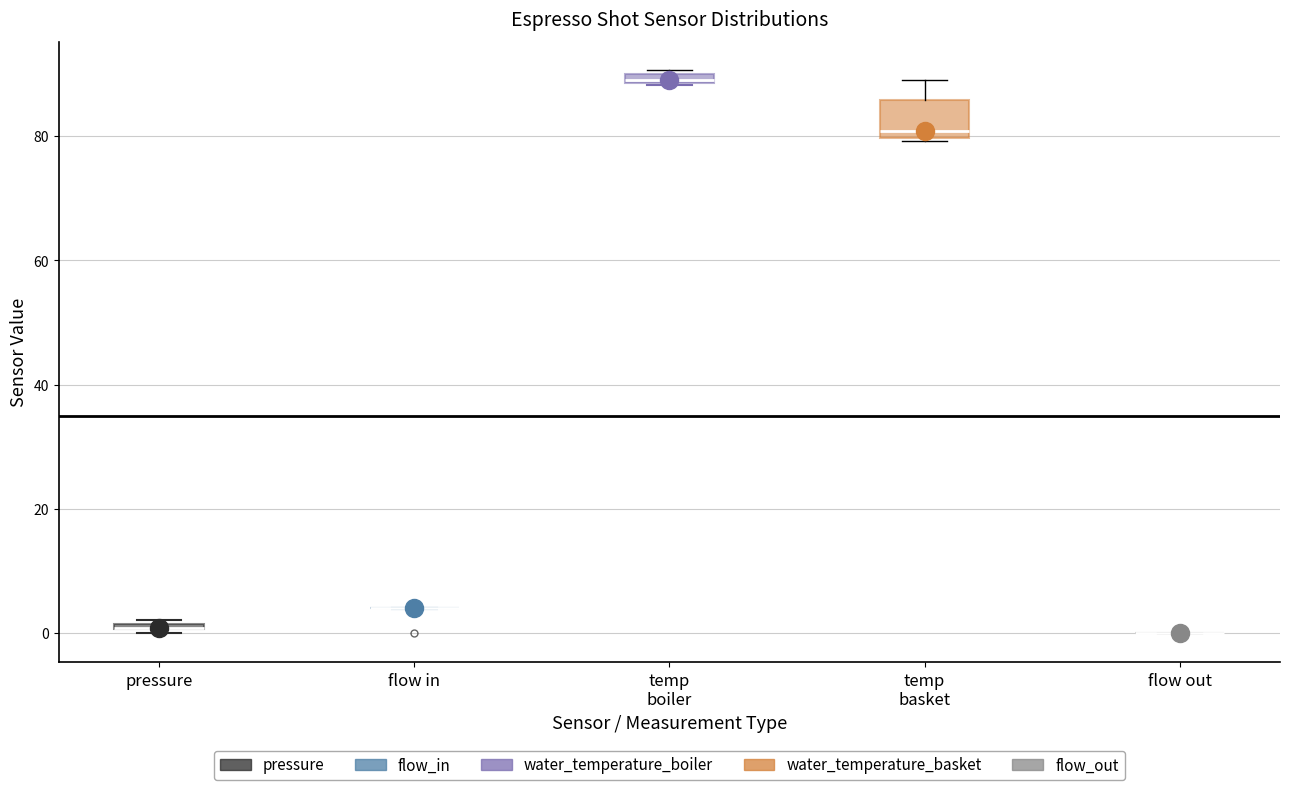

Where is the lower edge of the box for temp boiler on the y-axis? The values are not printed on the chart, so give them approximately, as read against the axis.

88